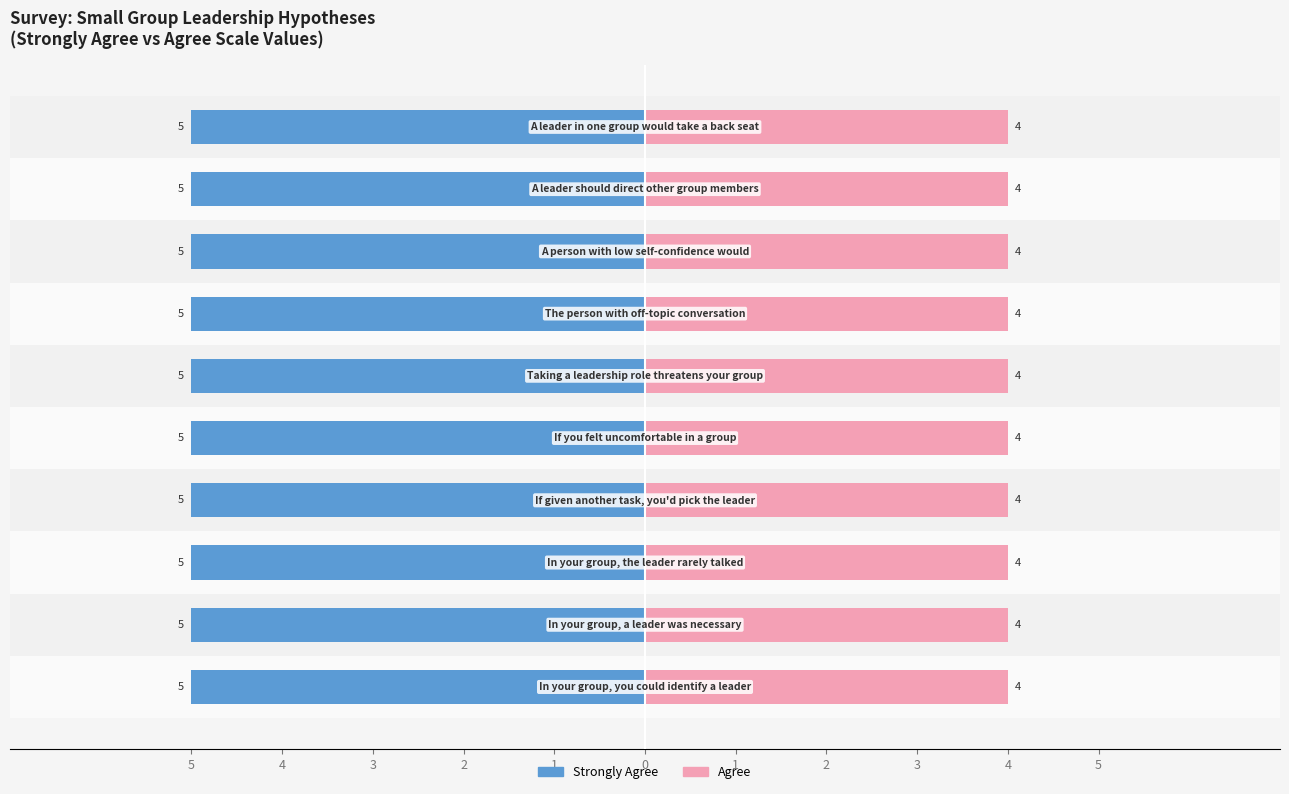

What is the highest value of the Strongly Agree series?

5